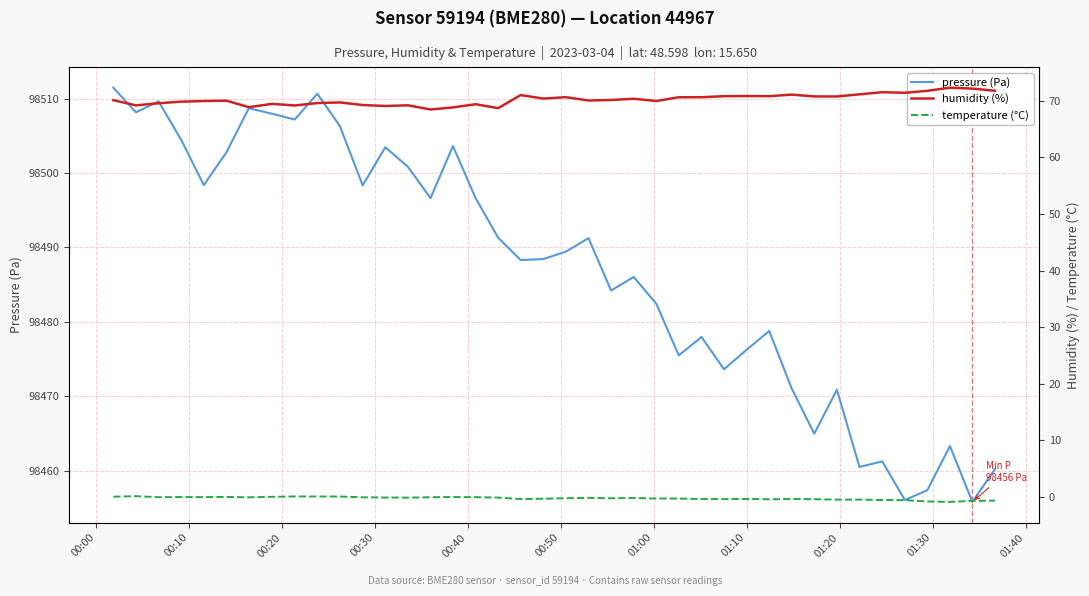

Reading left to right, what are all the values shown in this chart?

pressure (Pa): 98511.5	98508.2	98509.6	98504.5	98498.4	98502.8	98508.7	98508.0	98507.2	98510.7	98506.3	98498.3	98503.5	98500.8	98496.6	98503.6	98496.6	98491.3	98488.3	98488.4	98489.4	98491.2	98484.2	98486.0	98482.4	98475.5	98478.0	98473.6	98476.2	98478.8	98471.1	98465.0	98470.9	98460.5	98461.2	98456.1	98457.4	98463.3	98455.8	98460.2
humidity (%): 70.1	69.2	69.6	69.8	70.0	70.0	68.9	69.5	69.2	69.6	69.7	69.2	69.1	69.2	68.5	68.8	69.4	68.7	71.0	70.4	70.6	70.0	70.1	70.3	70.0	70.6	70.6	70.8	70.8	70.8	71.1	70.8	70.8	71.1	71.5	71.4	71.8	72.3	72.1	71.8
temperature (°C): 0.1	0.1	-0.0	-0.0	-0.0	0.0	-0.1	0.0	0.1	0.1	0.1	-0.1	-0.1	-0.1	-0.1	-0.0	-0.0	-0.1	-0.4	-0.3	-0.2	-0.2	-0.2	-0.2	-0.3	-0.3	-0.4	-0.4	-0.3	-0.4	-0.4	-0.4	-0.5	-0.5	-0.5	-0.6	-0.8	-0.9	-0.7	-0.7